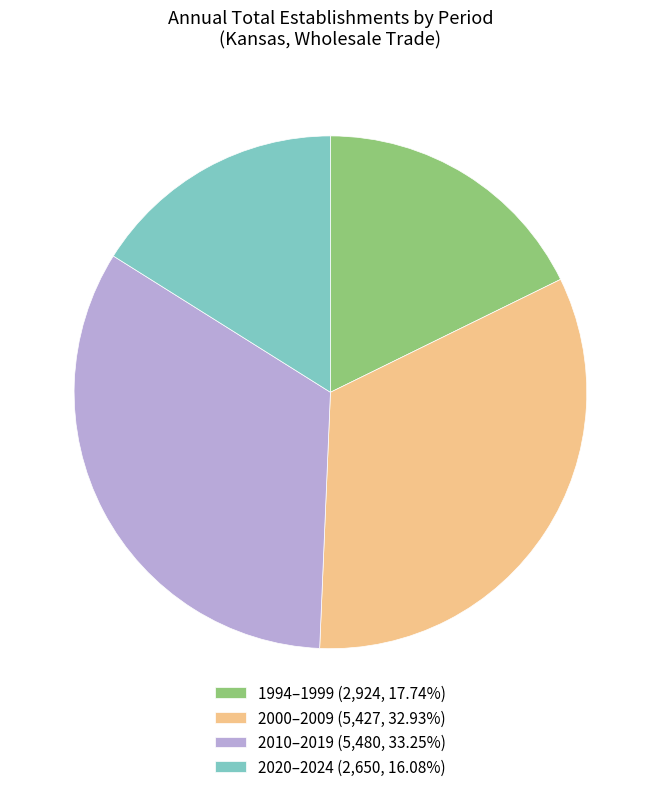

Does any single category account for the majority?

No